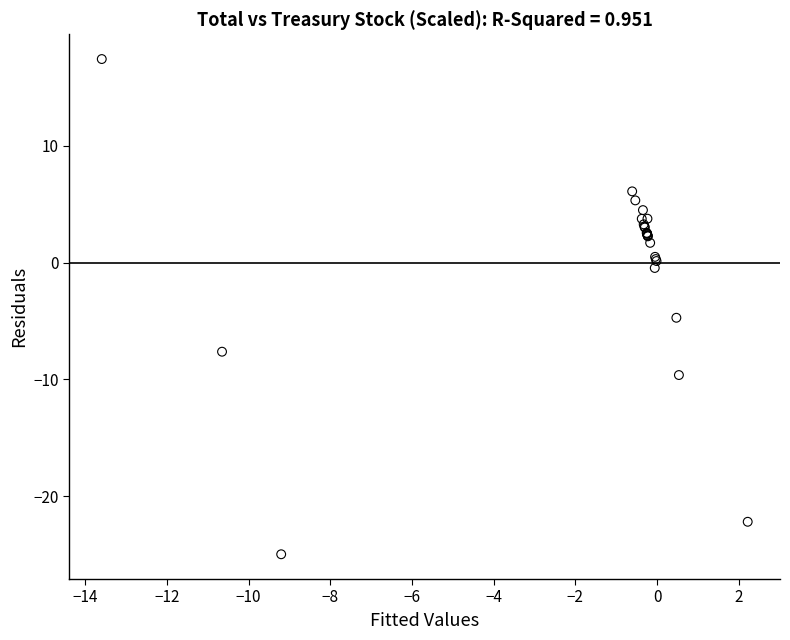

What Y value in the scatter plot is closest to -3?

-4.7